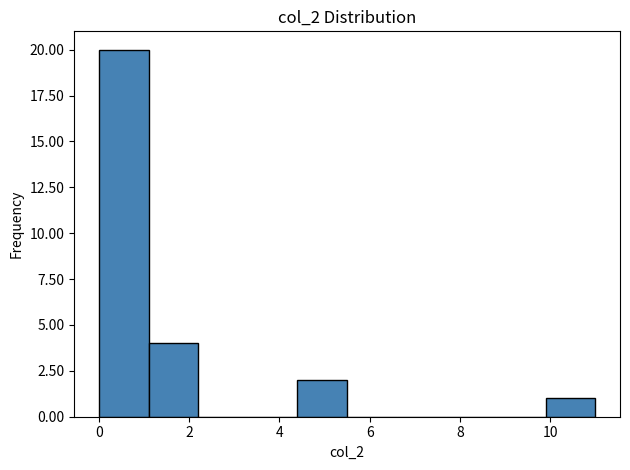

What is the height of the bar covering 4.4 to 5.5 on the x-axis? Neither the bar edges nor the heights are printed on the chart, so give them approximately, as read against the axes.

2